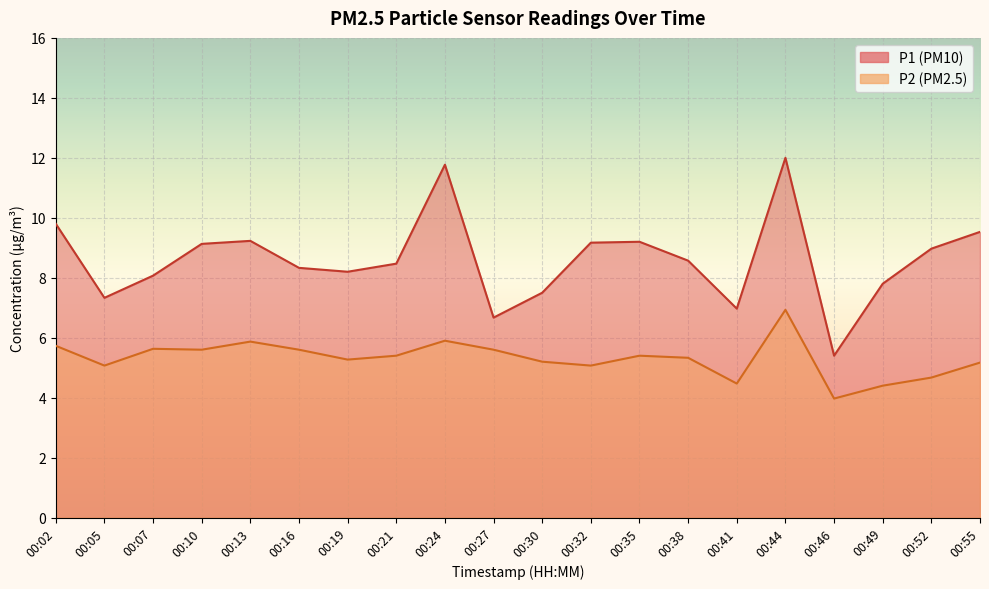

What are all the series names shown in the legend?

P1, P2